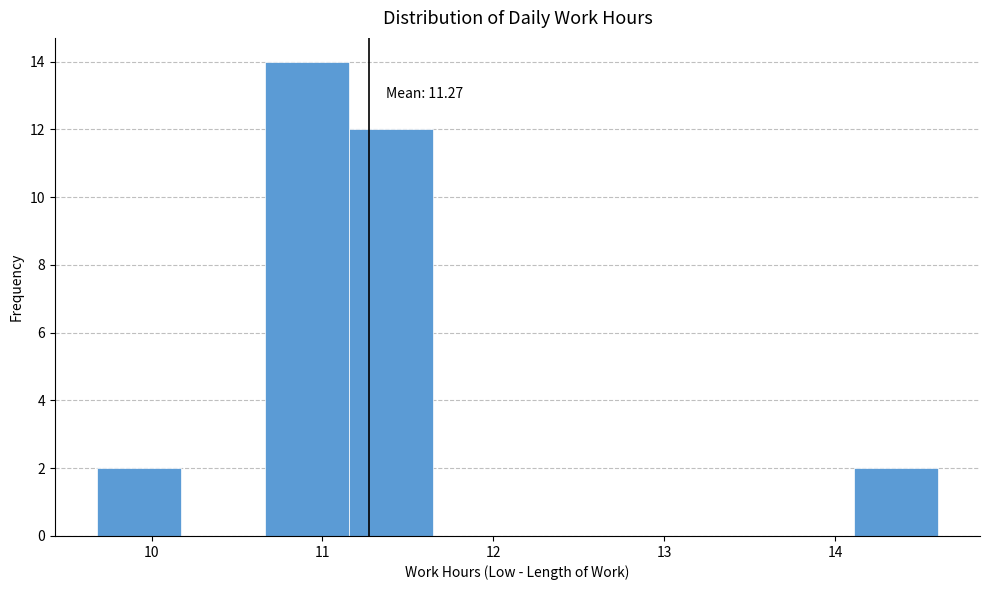

Which range on the x-axis has the tallest bar?

10.7 to 11.2